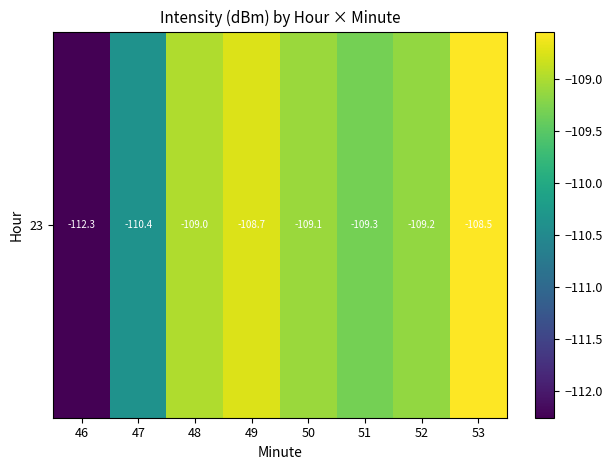

Rank the categories by value from highest to lowest.

53, 49, 48, 50, 52, 51, 47, 46